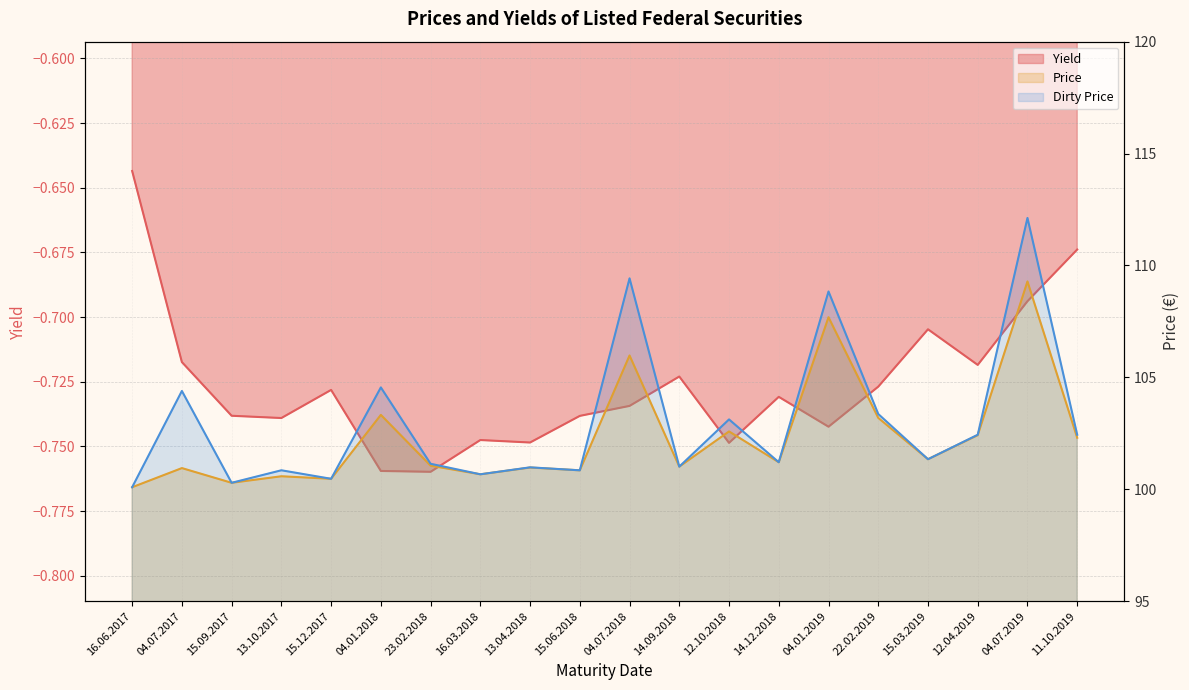

What is the sum of all Price values?

2046.2